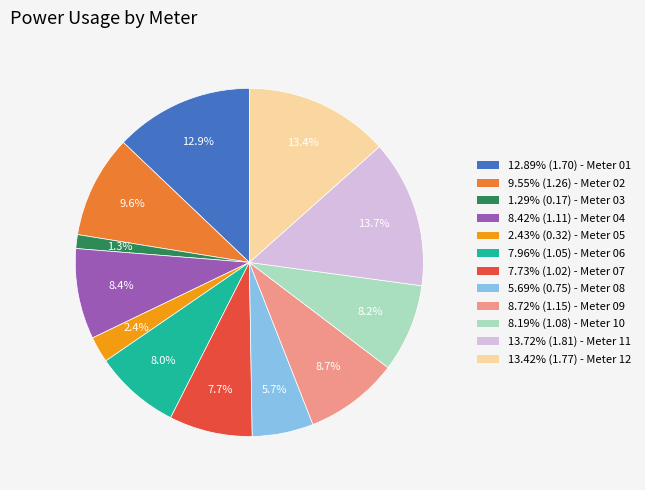

To the nearest percent, what is the difference between the largest and smallest slice percentages?

12%